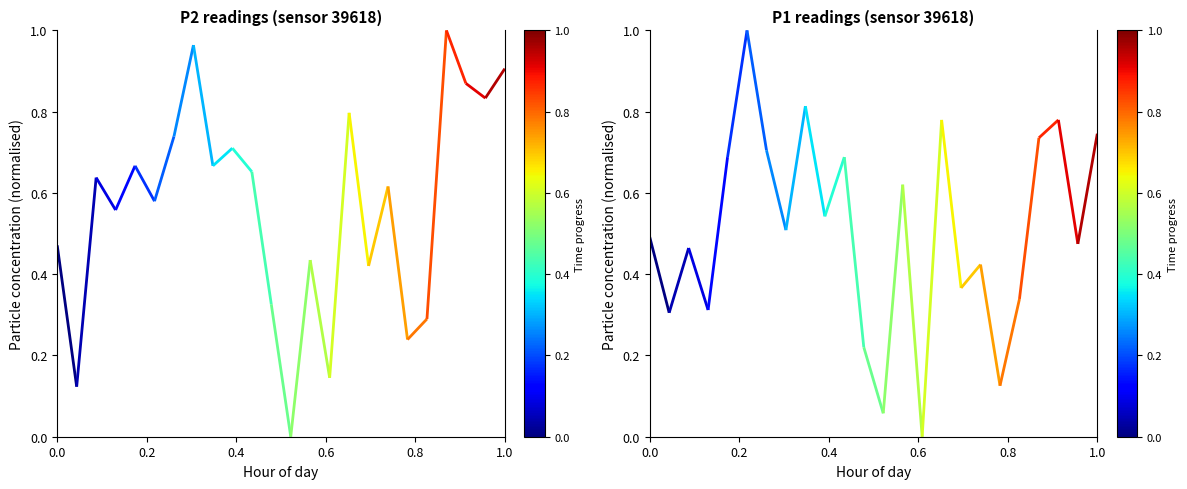

The P2 series shows 0.7 at 13. True or false?

False